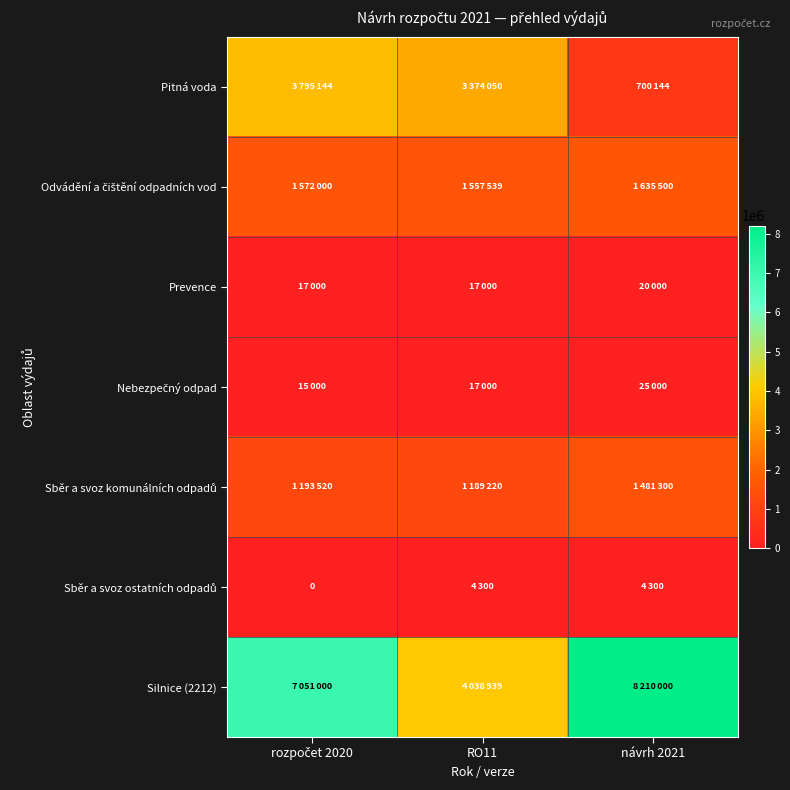

At how many categories does at least one series exceed 727334?

3